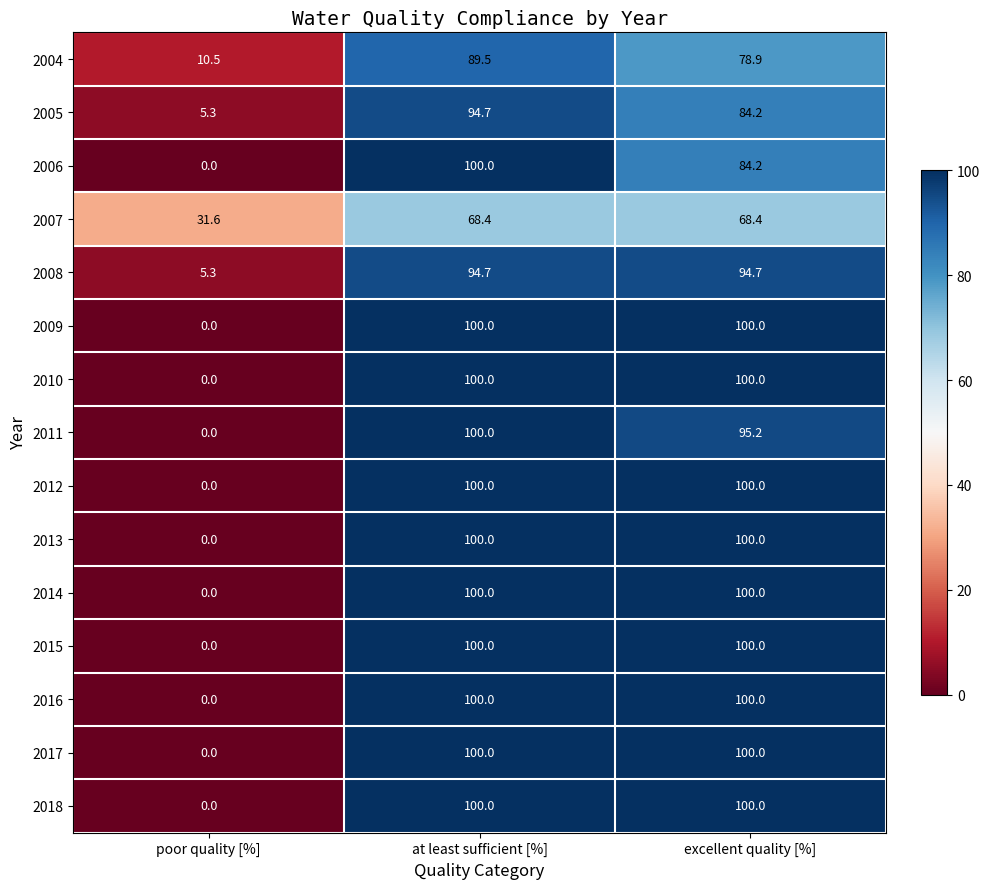

How many values in the 2007 series are below 68?

1